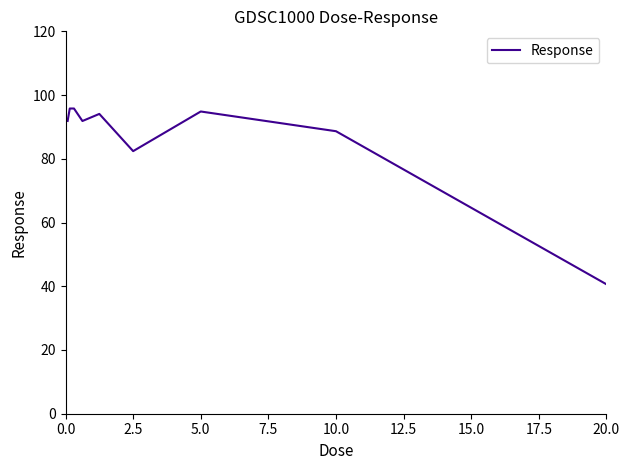

How many interior local valleys (lower than both neighbors) does the data have?

2